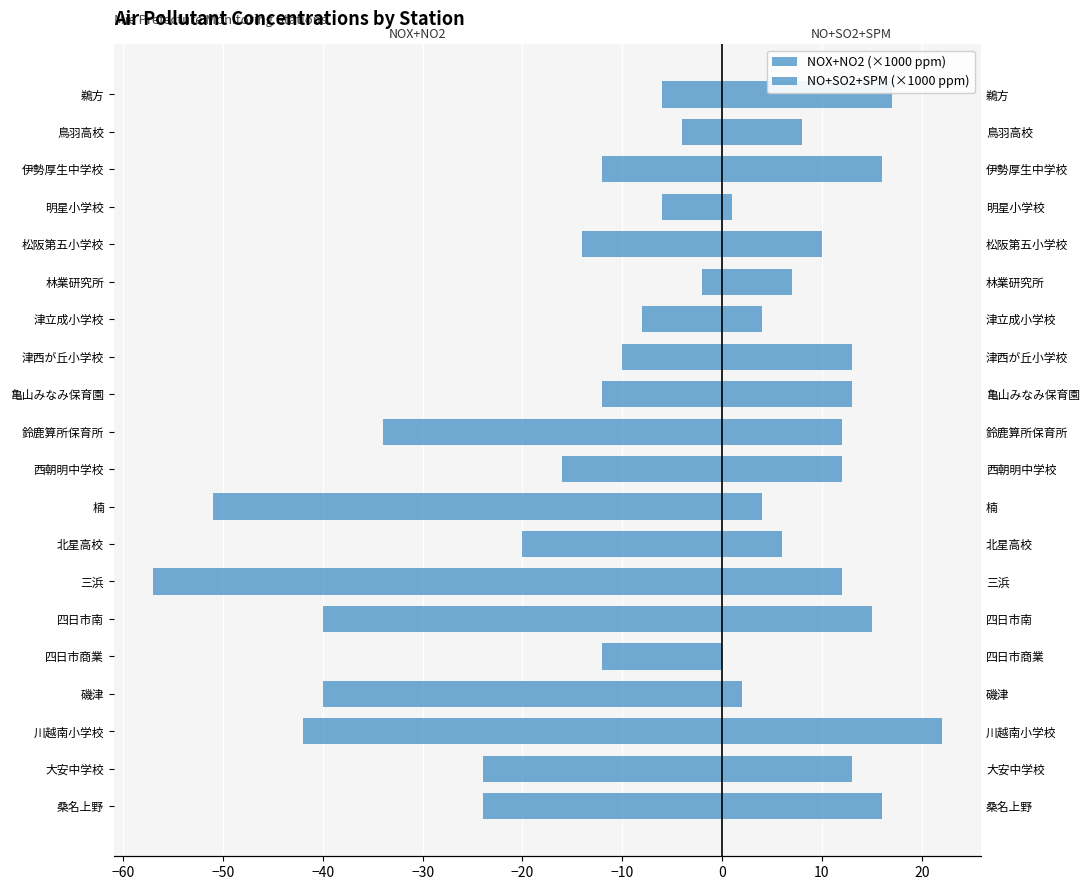

How many values in NO+SO2+SPM (×1000 ppm) are above zero?

19